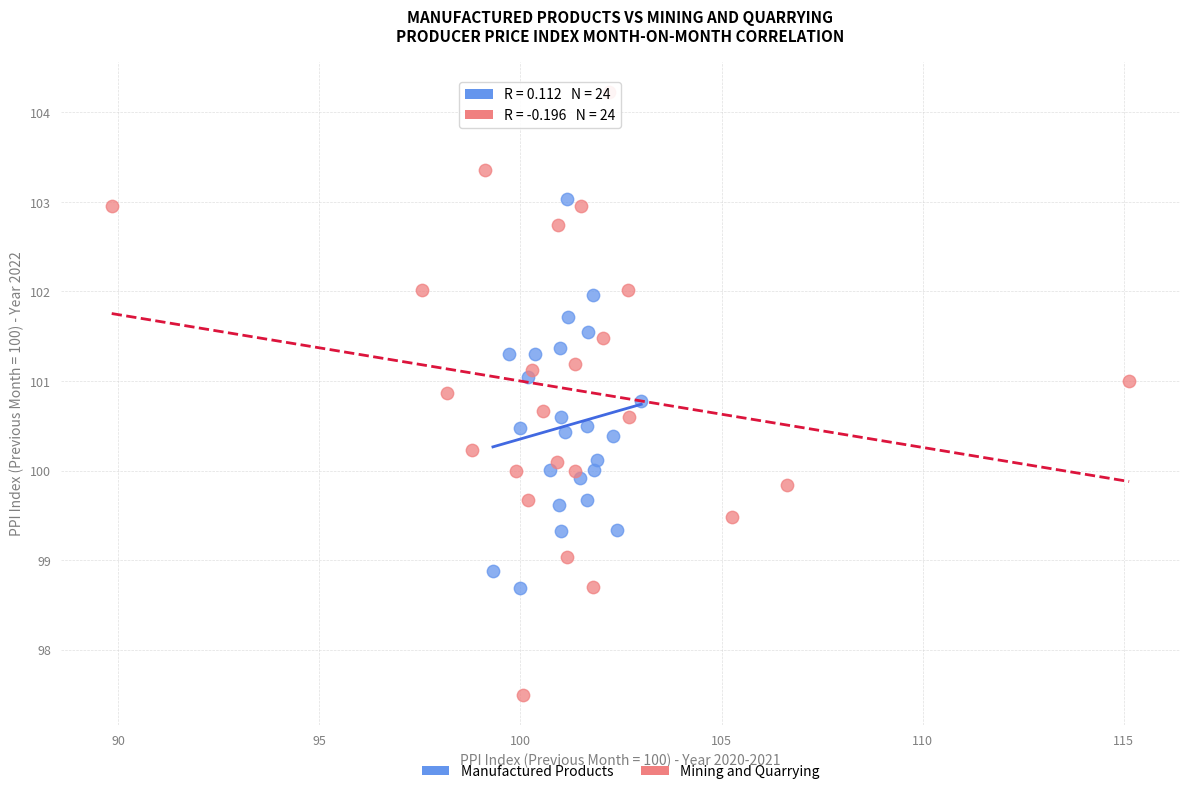

Which series has the largest Y range (max minus min)?

Mining and Quarrying